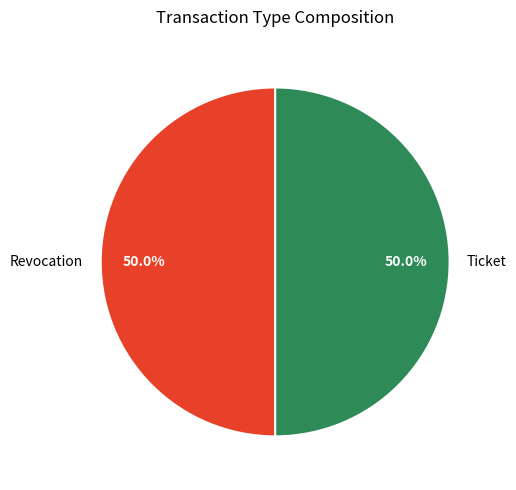

Combined, do Revocation and Ticket account for over 50%?

Yes